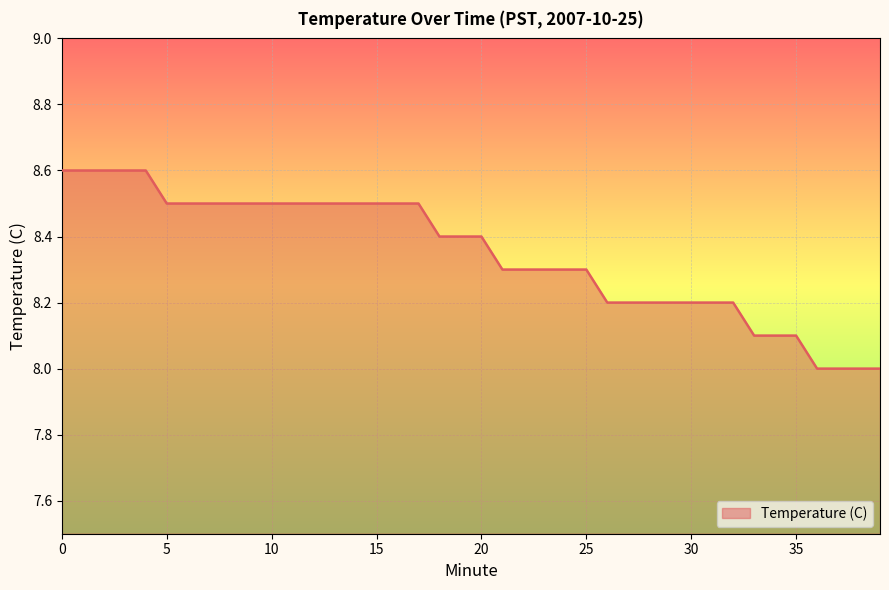

What is the maximum value shown in the chart?

8.6